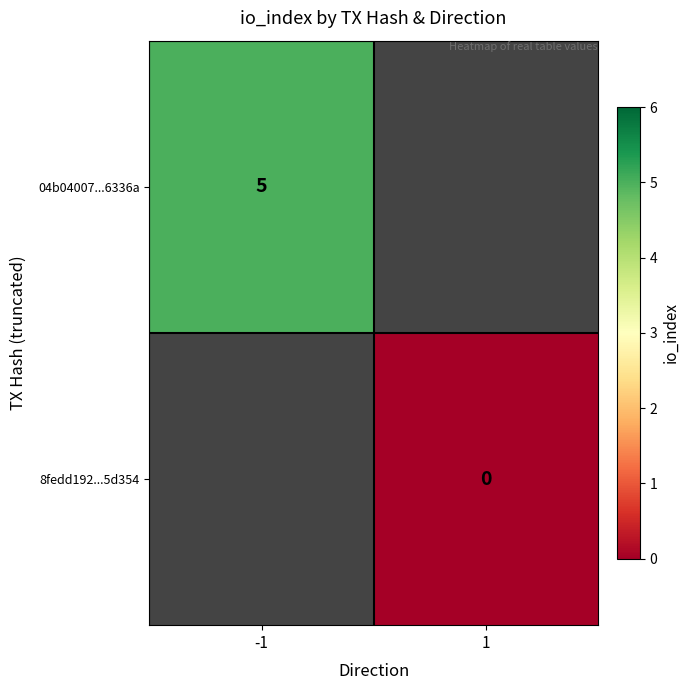

The 04b04007...6336a series shows 2 at -1. True or false?

False